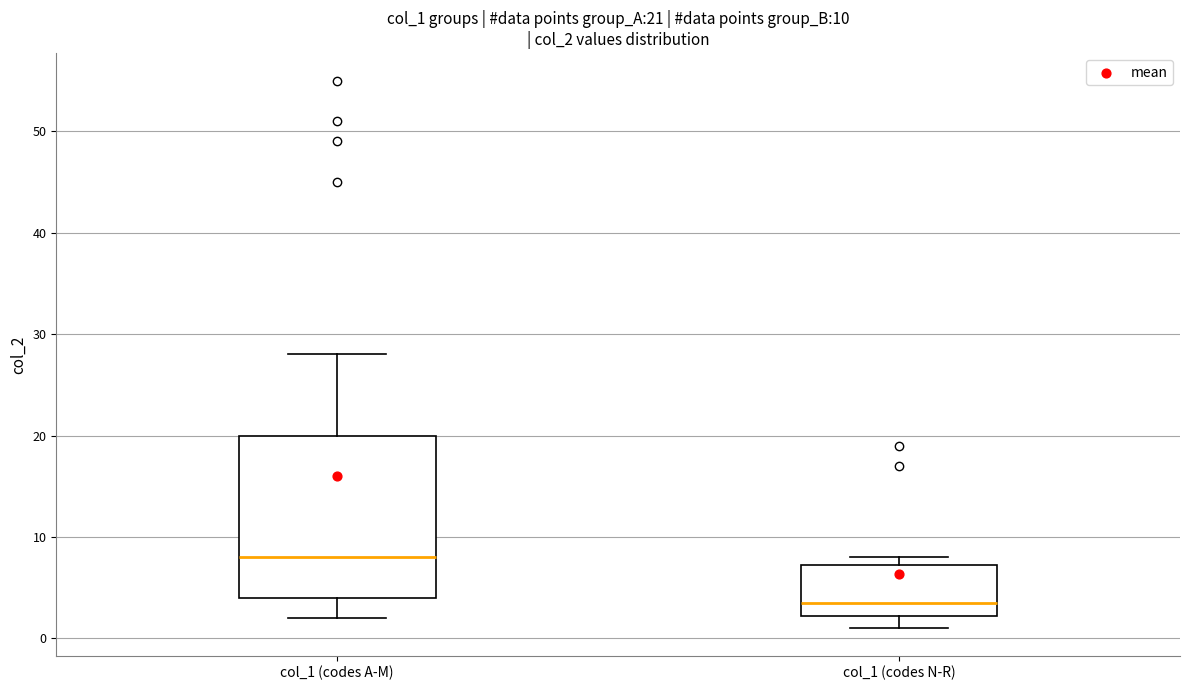

Which box has the lowest median line?

col_1 (codes N-R)